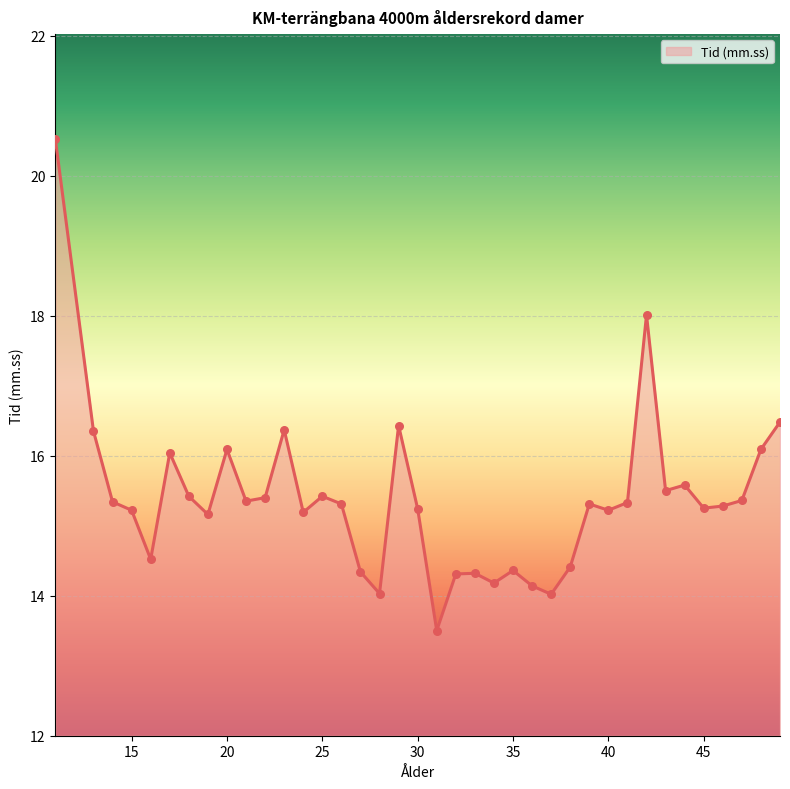

What is the difference between the maximum and minimum values?

7.0